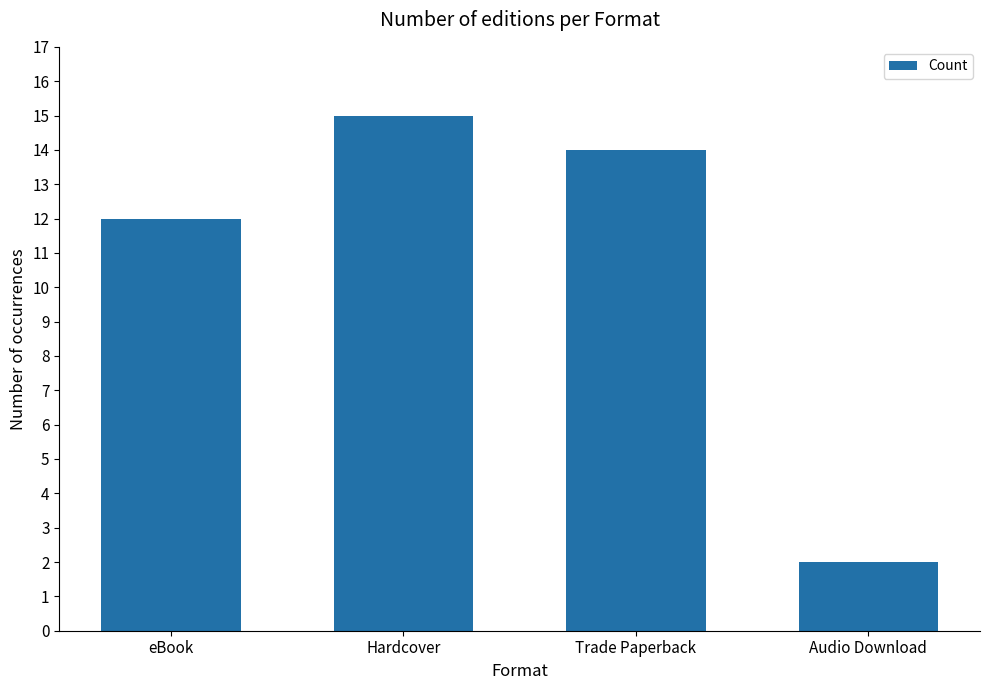

What is the ratio of the value at eBook to the value at Hardcover?

0.8